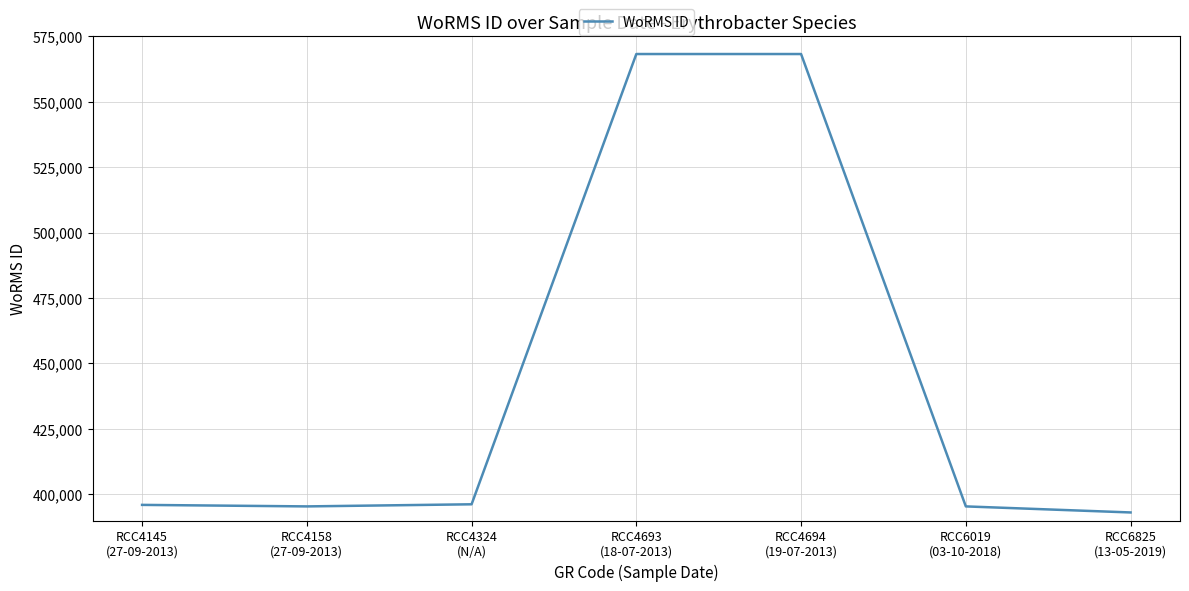

What is the sum of all values?

3112533